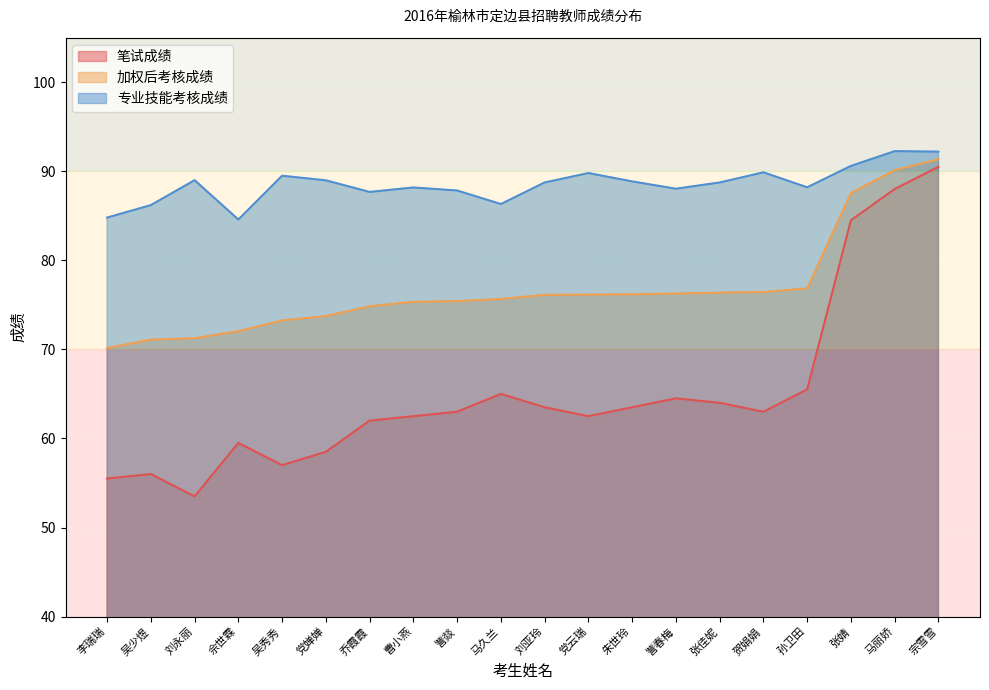

What is the label of the 2nd point from the right?

马丽娇